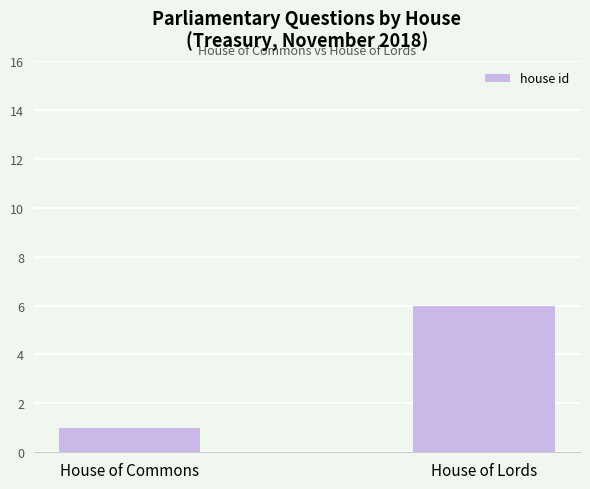

The value at House of Commons is 1. True or false?

True